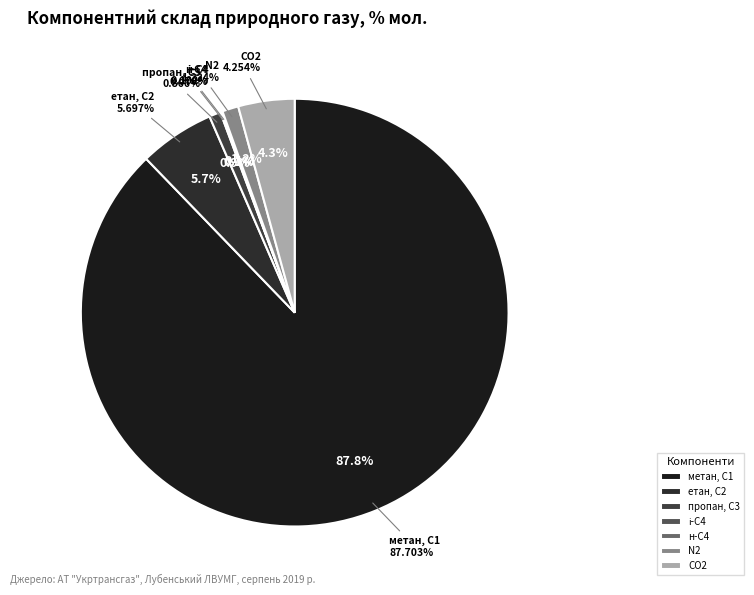

To the nearest percent, what is the combined percentage of етан, С2 and діоксид вуглецю, CО2?

10%